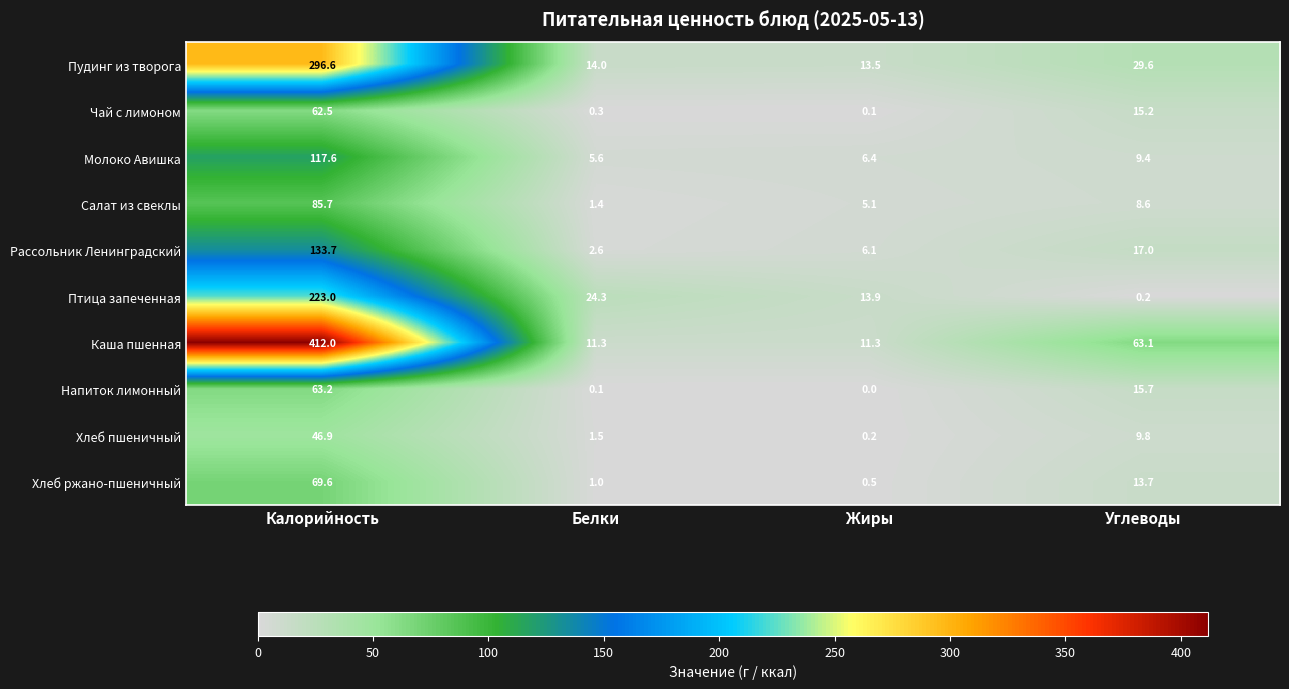

What is the difference between the highest and lowest values at Жиры?

13.9